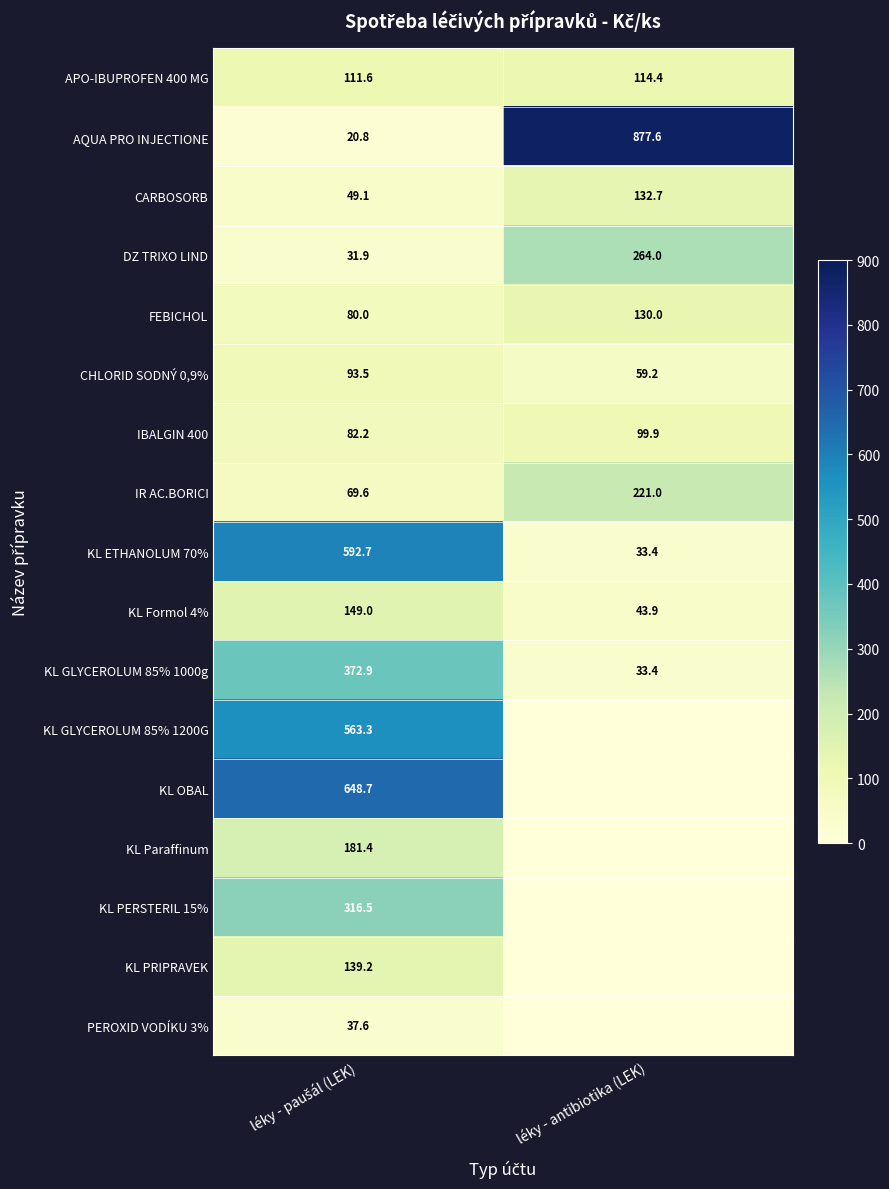

What value does the CHLORID SODNÝ 0,9% series have at léky - antibiotika (LEK)?

59.2